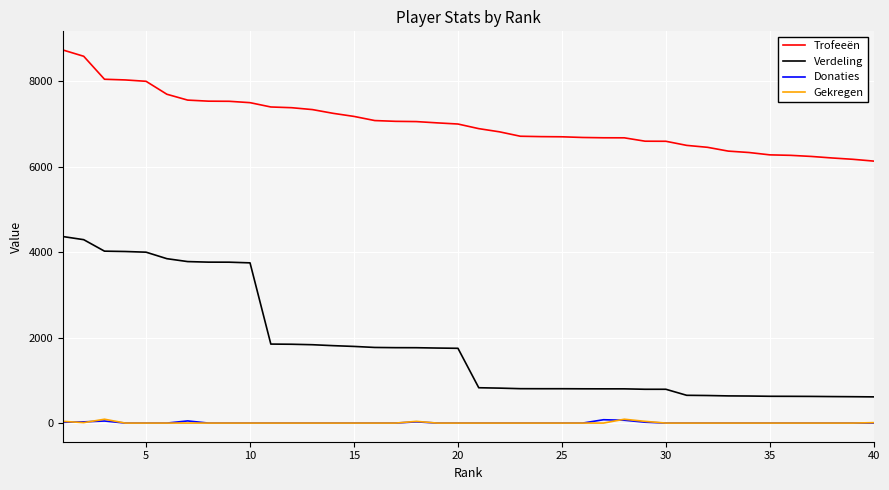

Which series has the largest range (max minus min)?

Verdeling